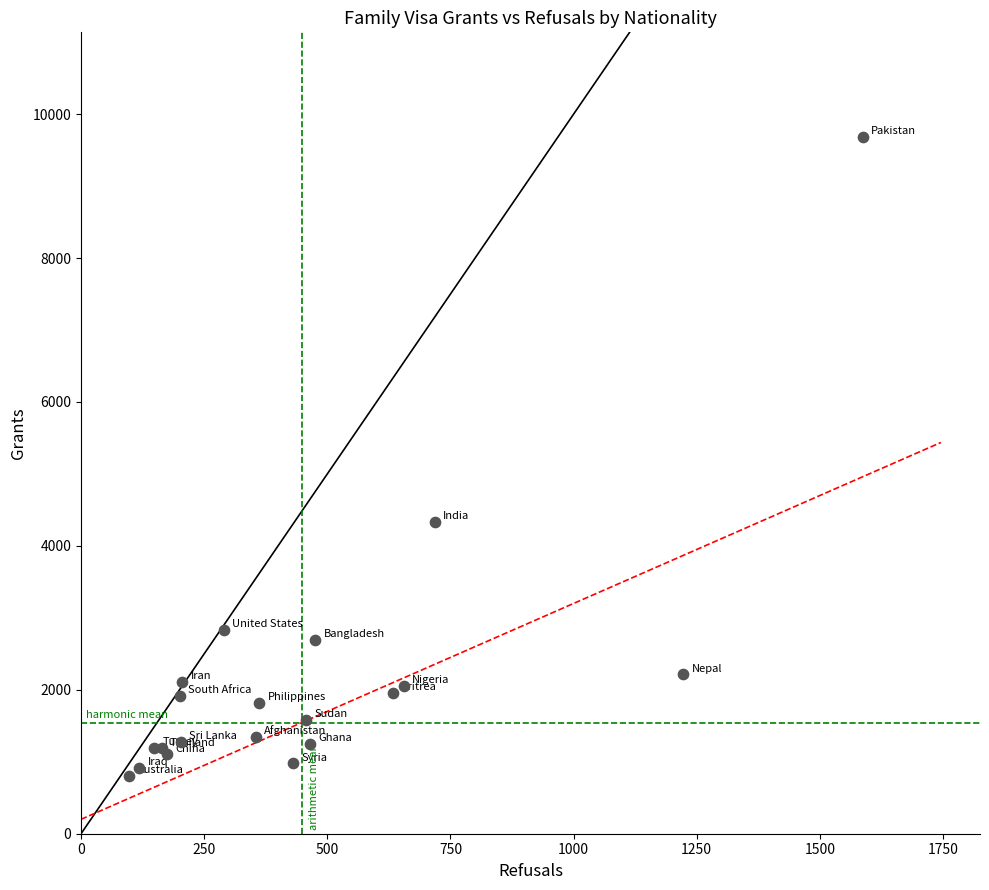

What Y value in the scatter plot is closest to 5246?

4331